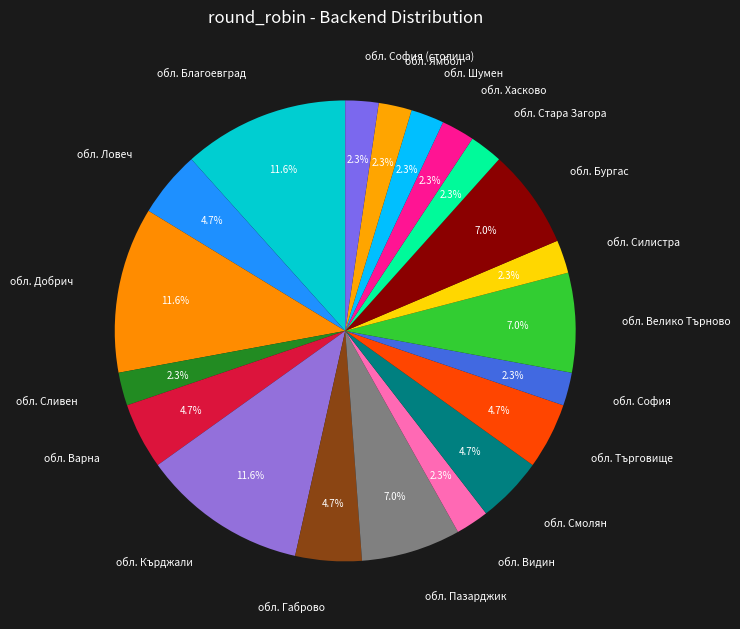

How much of the chart is everything except обл. Бургас?

93.0%